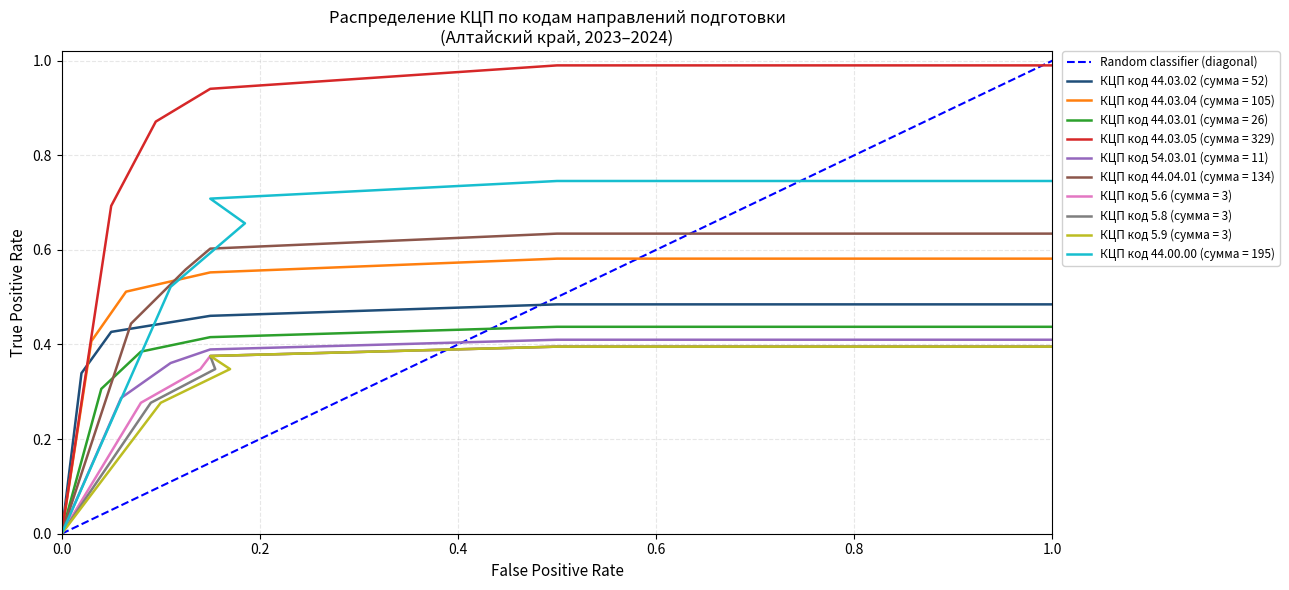

Reading left to right, what are all the values shown in this chart?

0	1